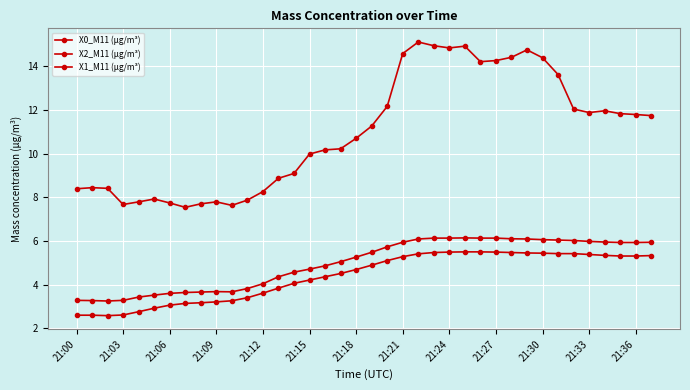

How many lines are shown in the chart?

3